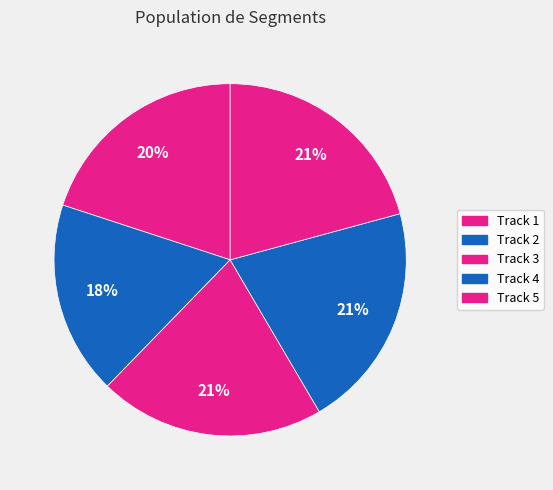

How many segments does this pie chart have?

5